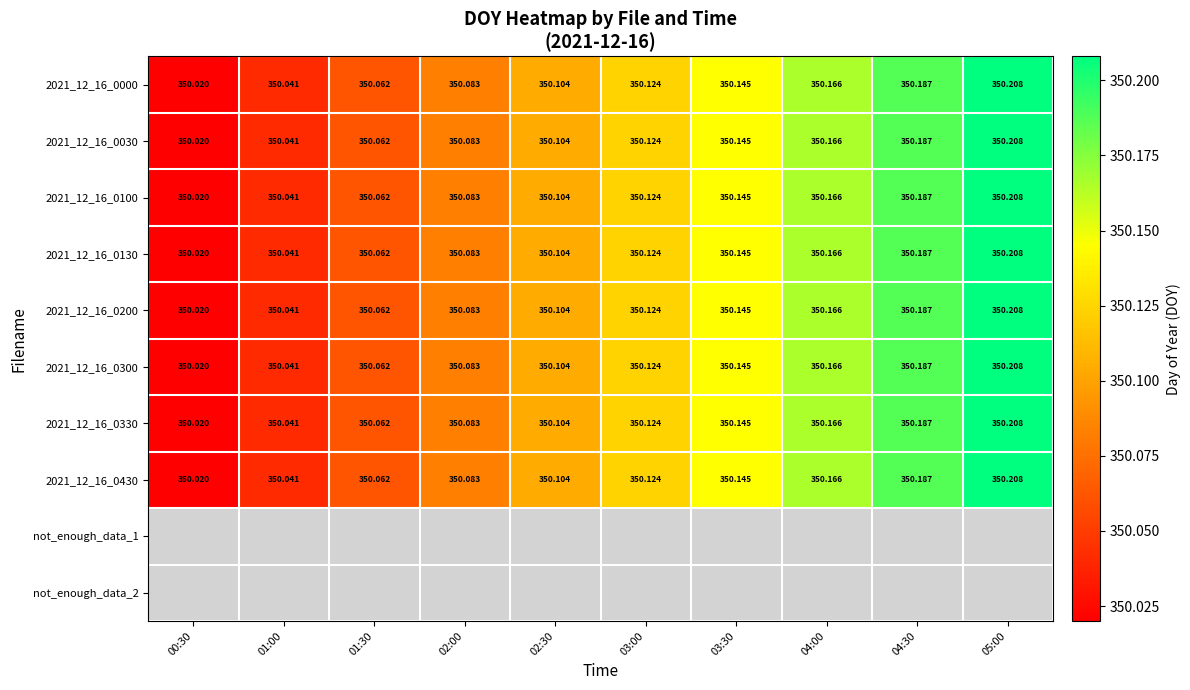

Count the number of data series in this chart.

10